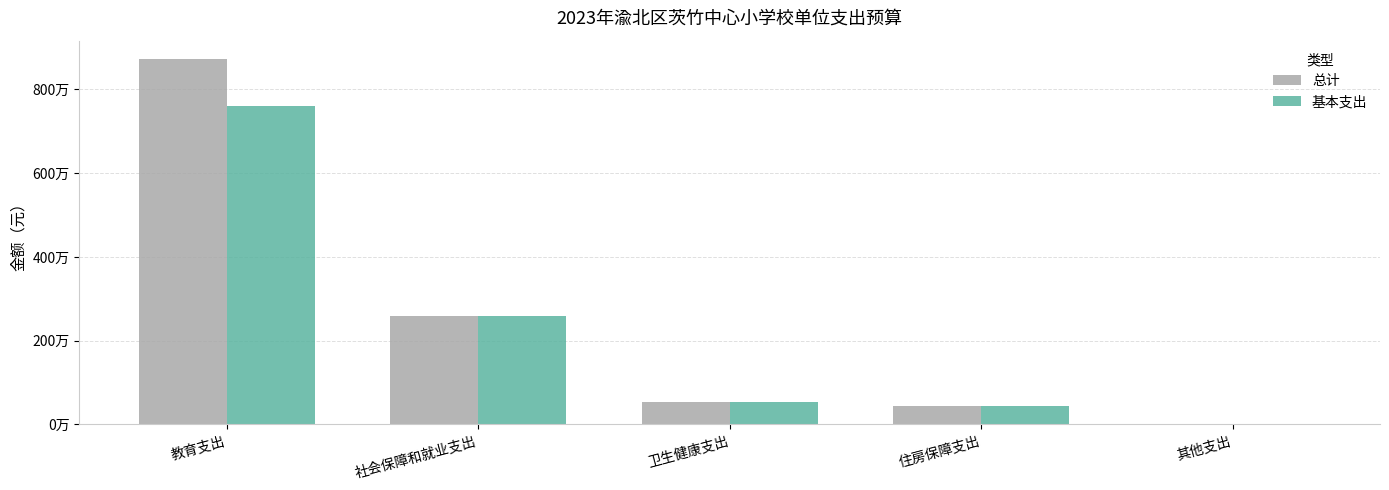

What are all the series names shown in the legend?

总计, 基本支出